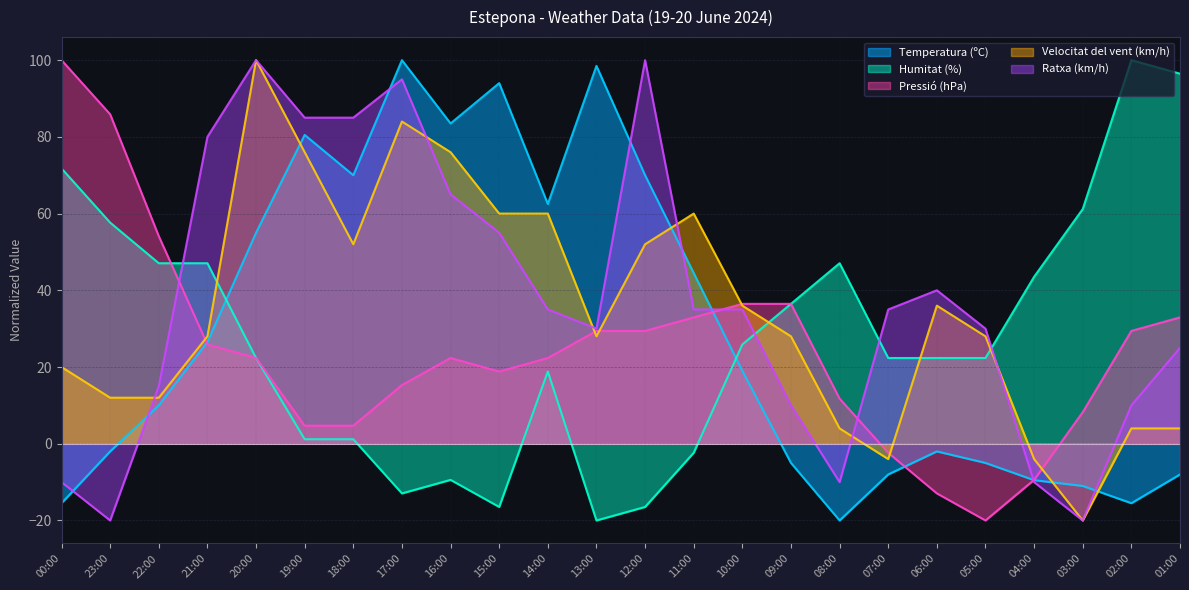

After their last crossing, which series has the higher values: Ratxa (km/h) or Temperatura (ºC)?

Ratxa (km/h)